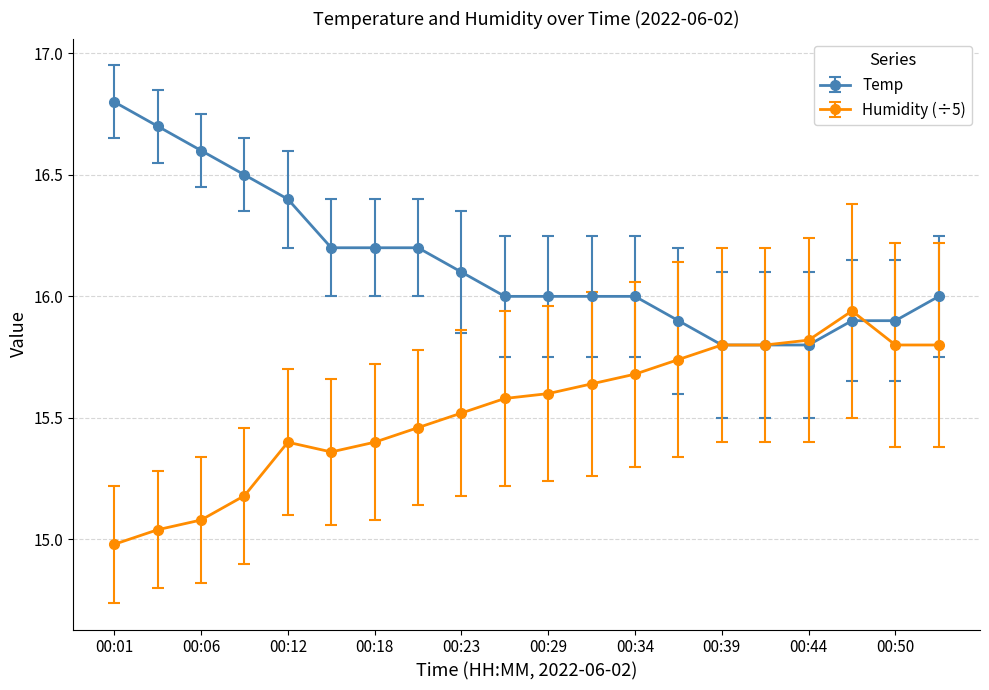

Which series has the largest total across all categories?

Temp